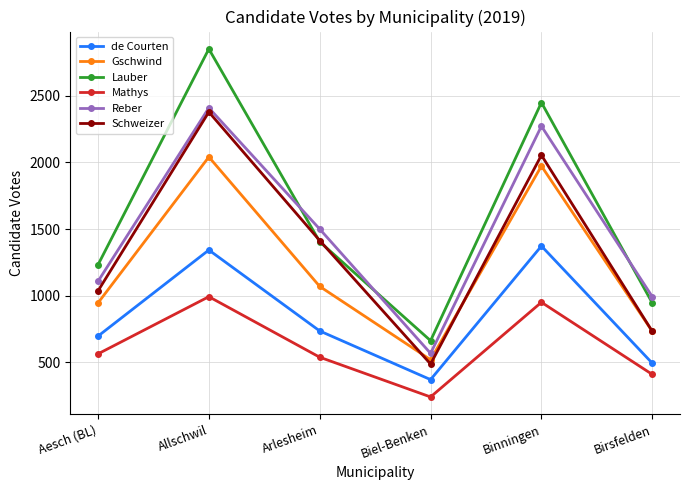

True or false: de Courten and Schweizer intersect in this chart.

False